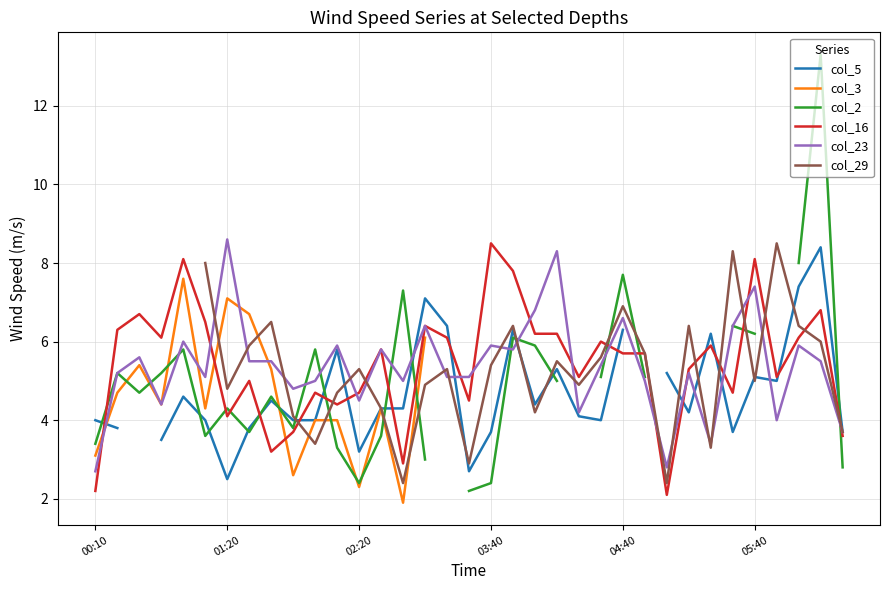

Which category has the highest value in the col_23 series?

01:20